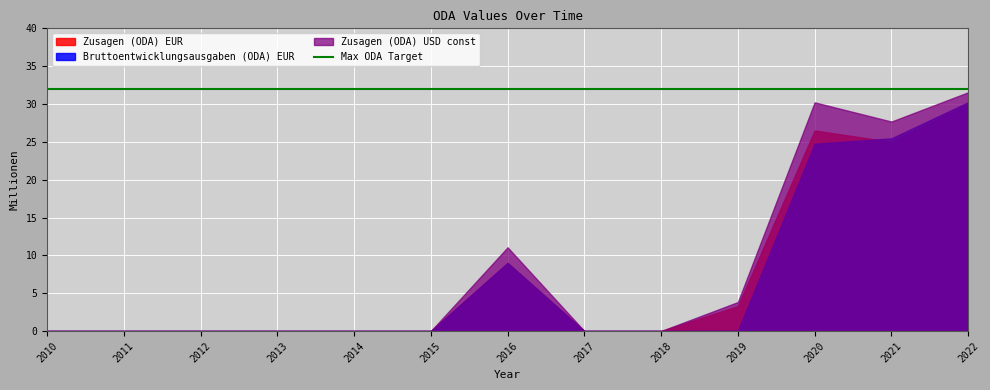

Which series changed the most between 2020 and 2022?

Bruttoentwicklungsausgaben (ODA) EUR